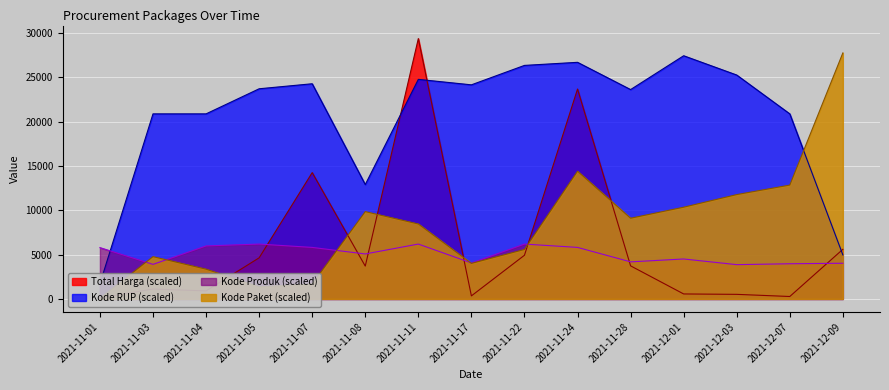

Rank the categories by Kode Paket value from lowest to highest.

2021-11-01, 2021-11-05, 2021-11-07, 2021-11-04, 2021-11-17, 2021-11-03, 2021-11-22, 2021-11-11, 2021-11-28, 2021-11-08, 2021-12-01, 2021-12-03, 2021-12-07, 2021-11-24, 2021-12-09